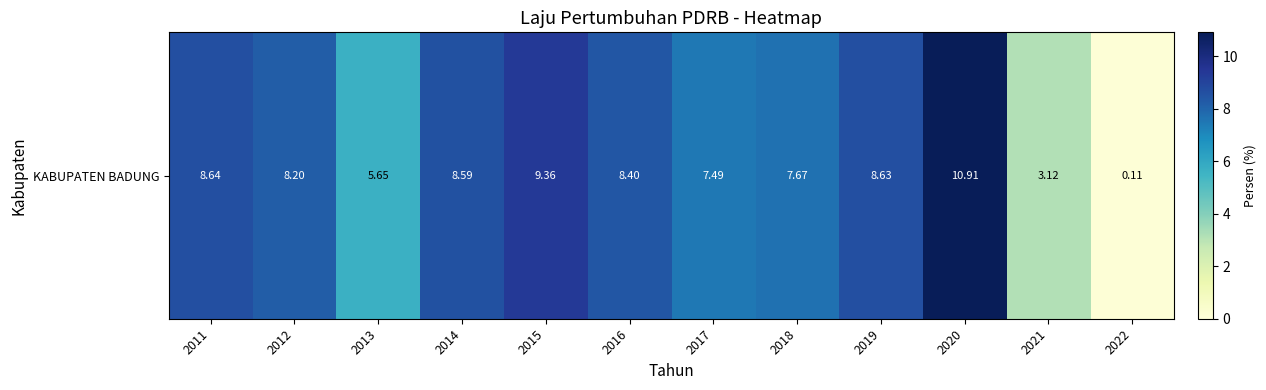

Count the number of values greater than 8.

7